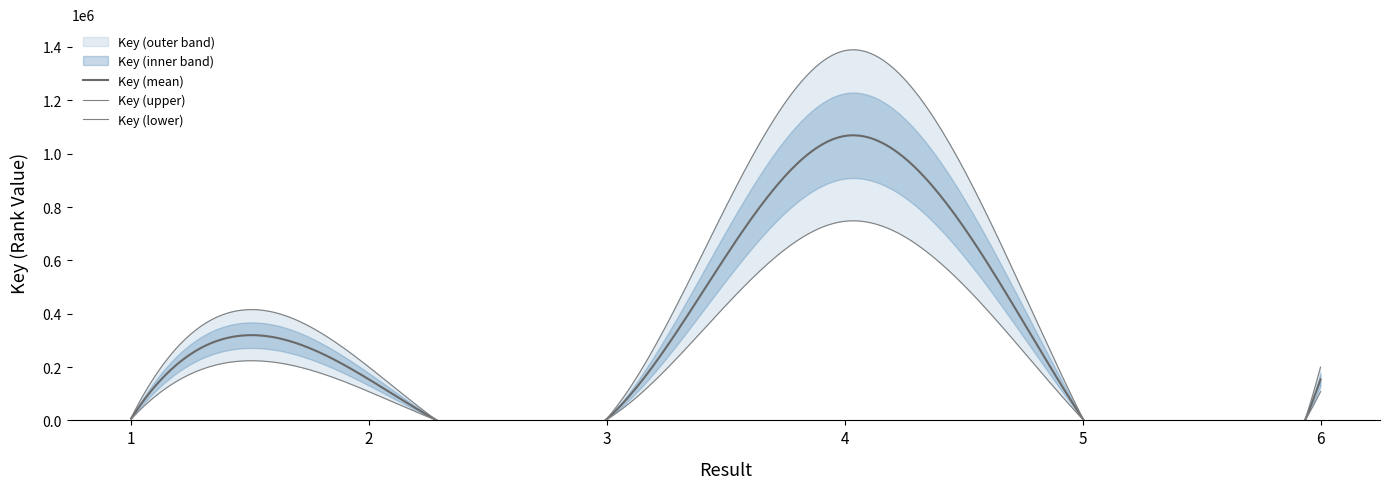

Read the value at 6, to the nearest 10.

153590